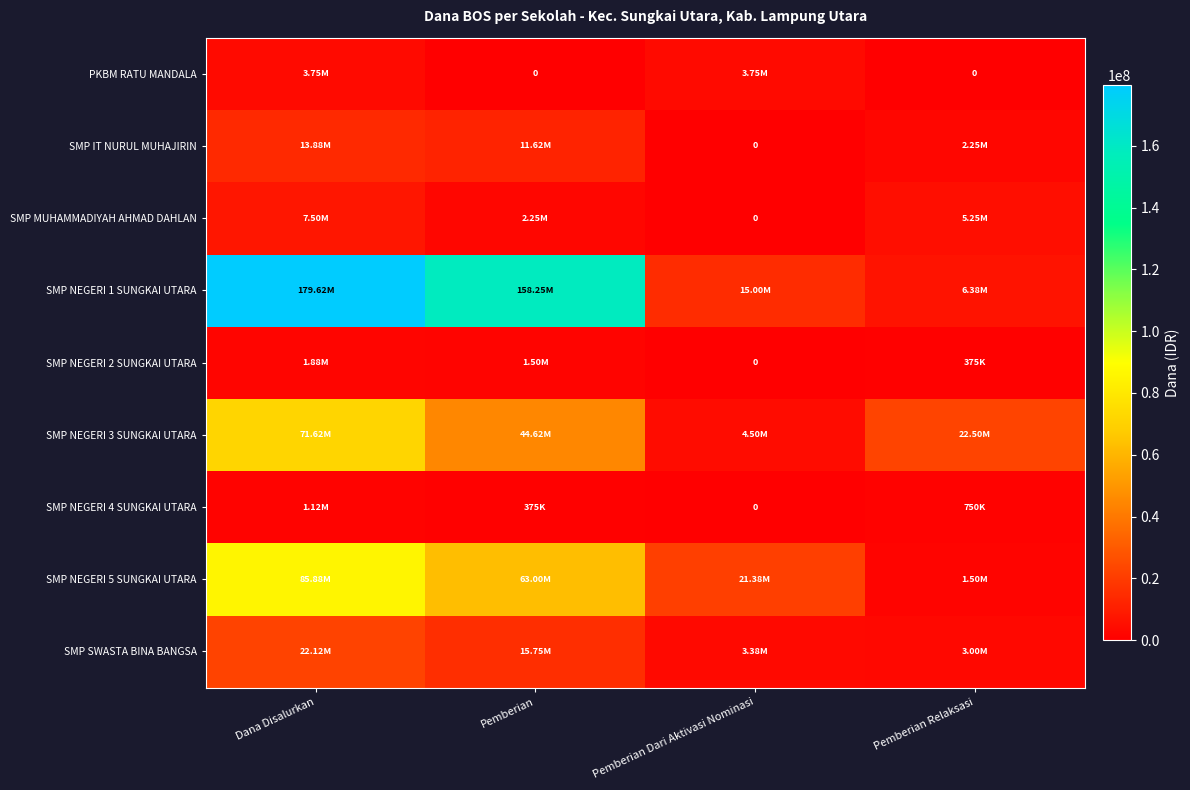

Count the SMP MUHAMMADIYAH AHMAD DAHLAN values in the range 2250000 to 7500000.

3